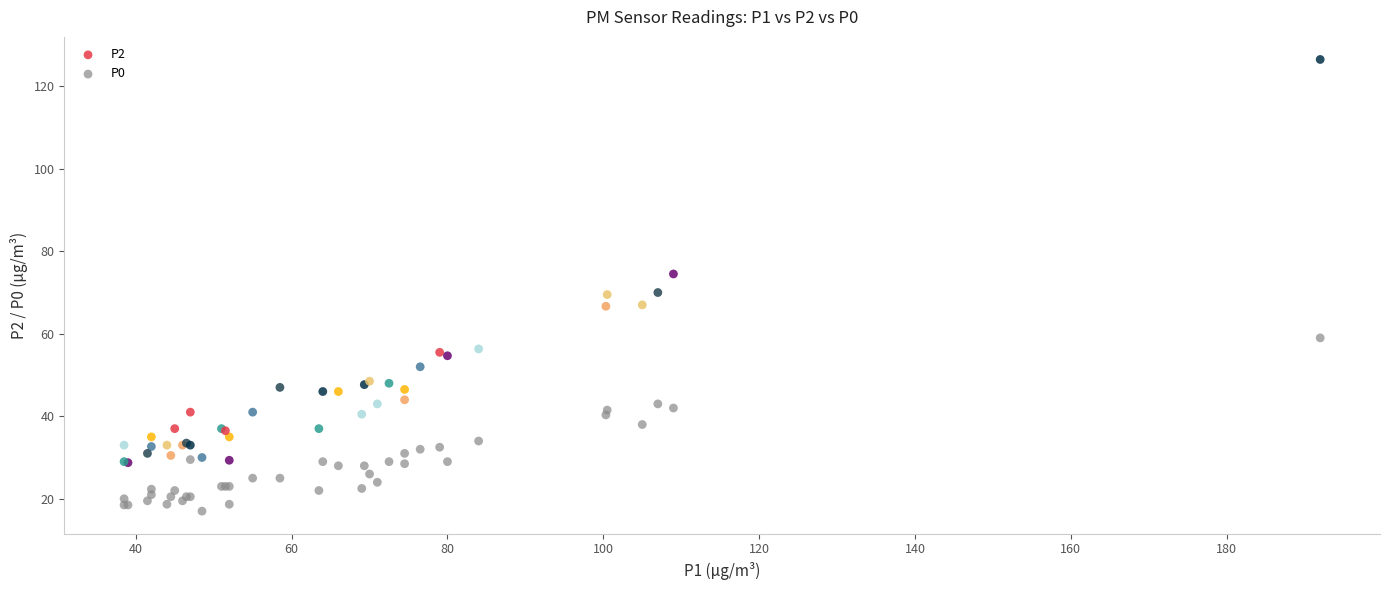

In the P2 series, what Y value is closest to 77?

74.5